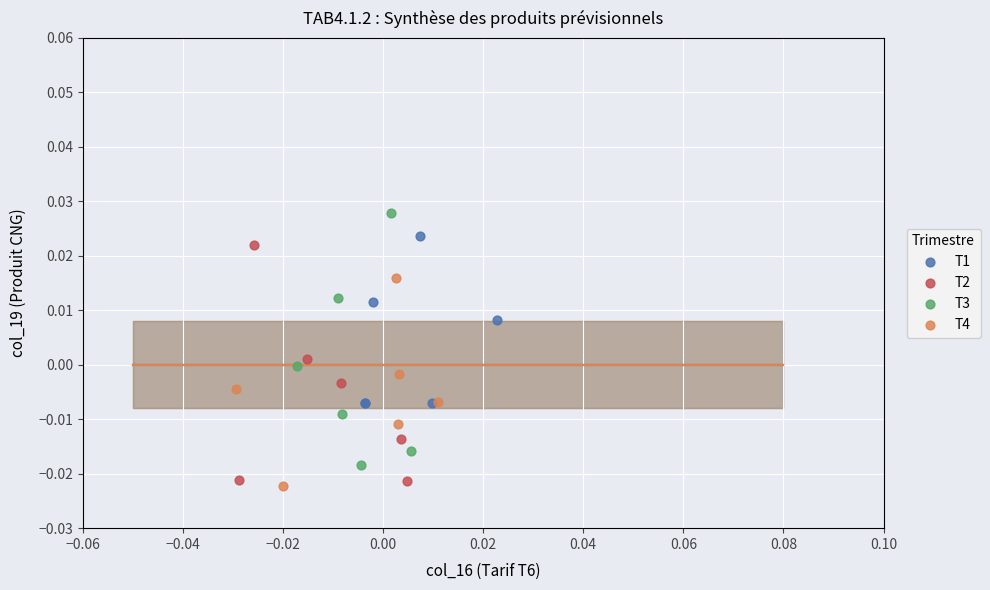

Which series has the widest spread of Y values?

T3